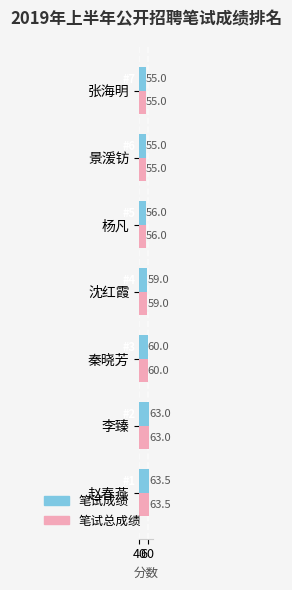

What is the minimum value shown in the chart?

55.0